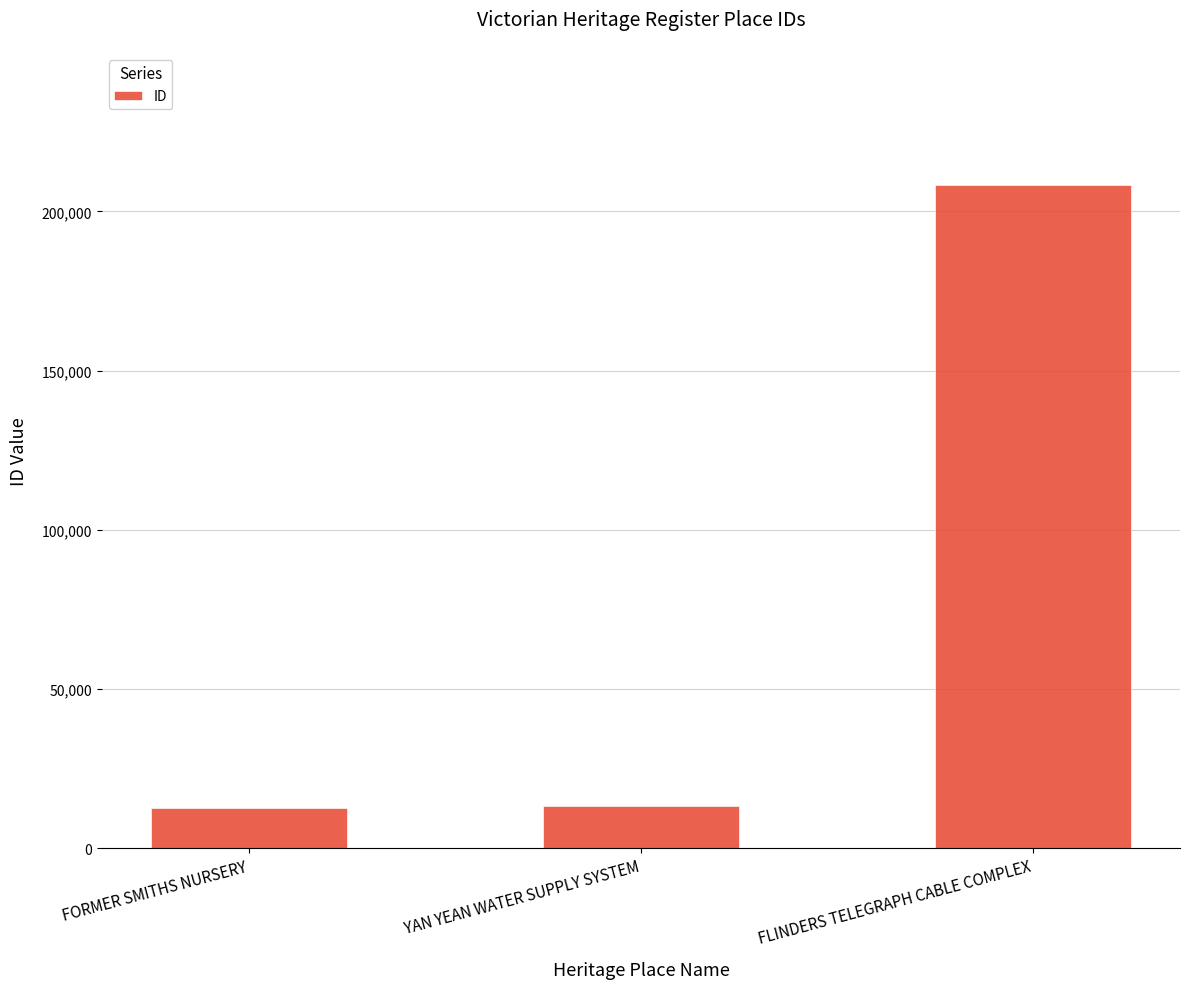

What is the difference between the maximum and minimum values?

195732